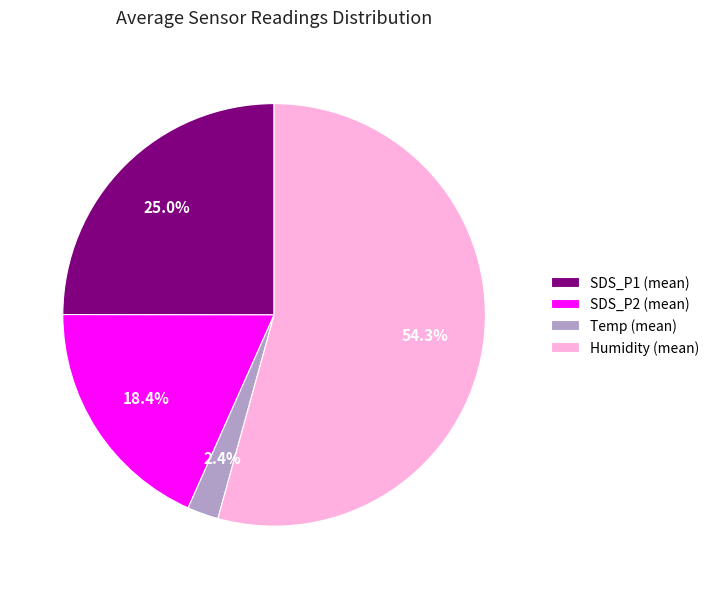

To the nearest percent, what percentage of the pie is Temp (mean)?

2%